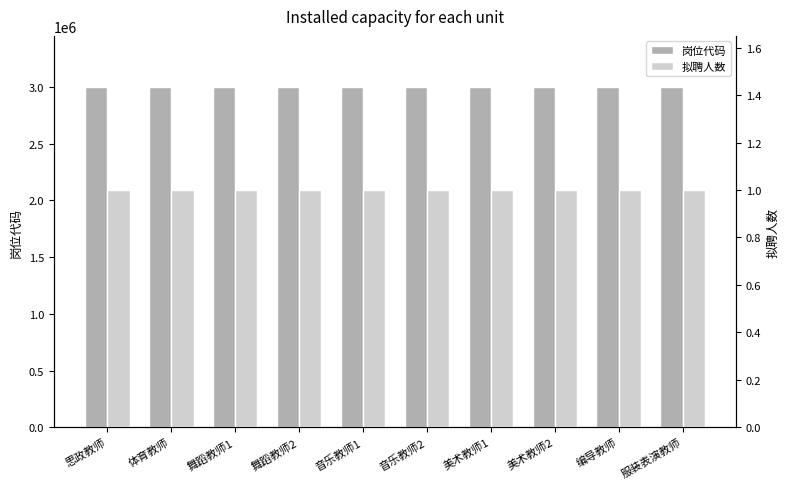

Count the 岗位代码 values in the range 3001399 to 3001404.

6